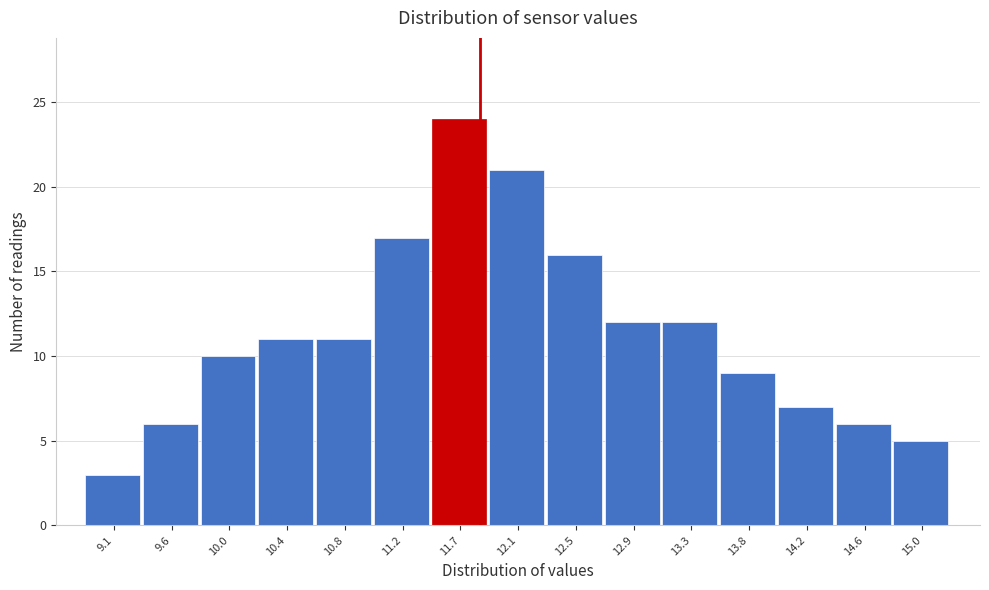

Reading left to right, list all the values displayed in this chart.

3	6	10	11	11	17	24	21	16	12	12	9	7	6	5